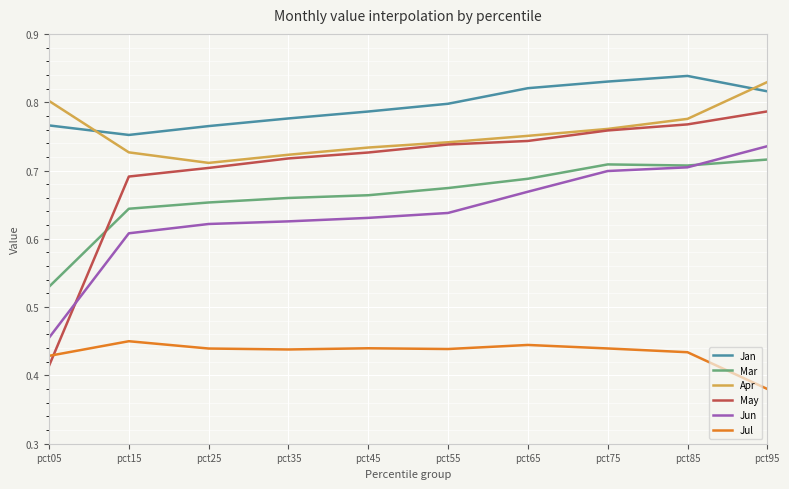

How many intersections are there between Jan and Apr?

2